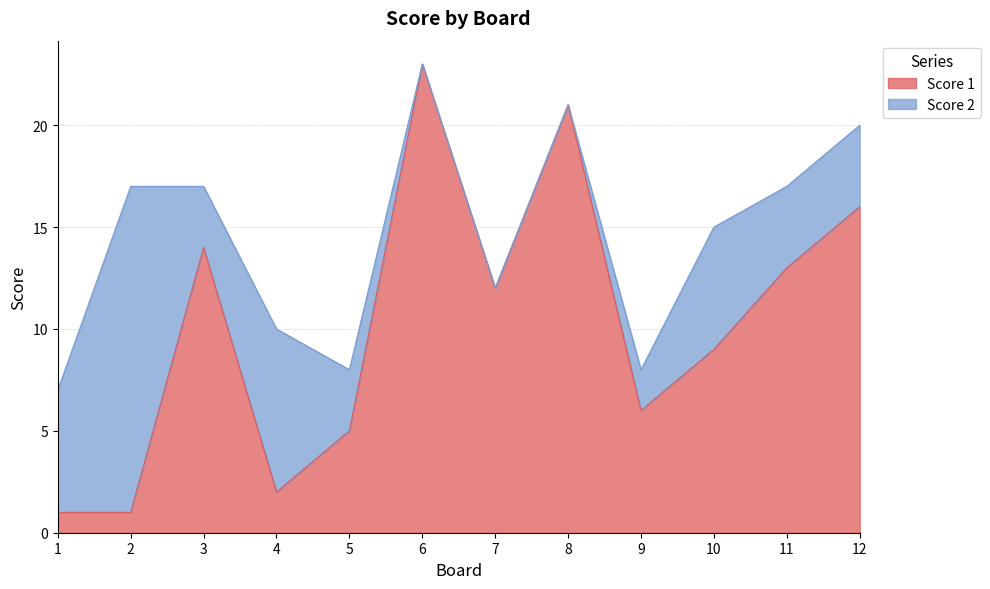

Where does the data first go above 12?

3